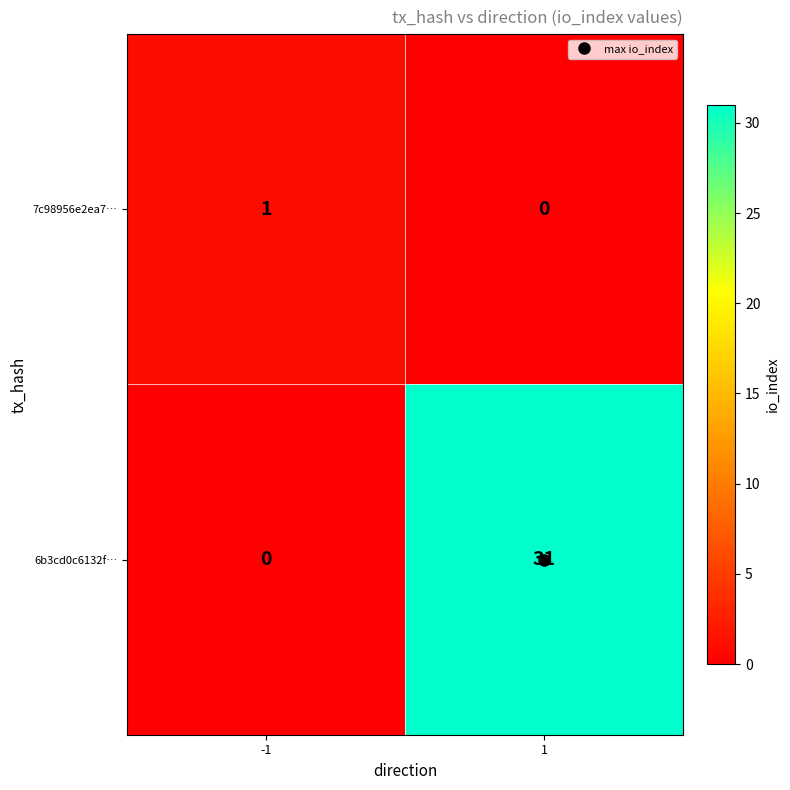

What is the greatest value displayed?

31